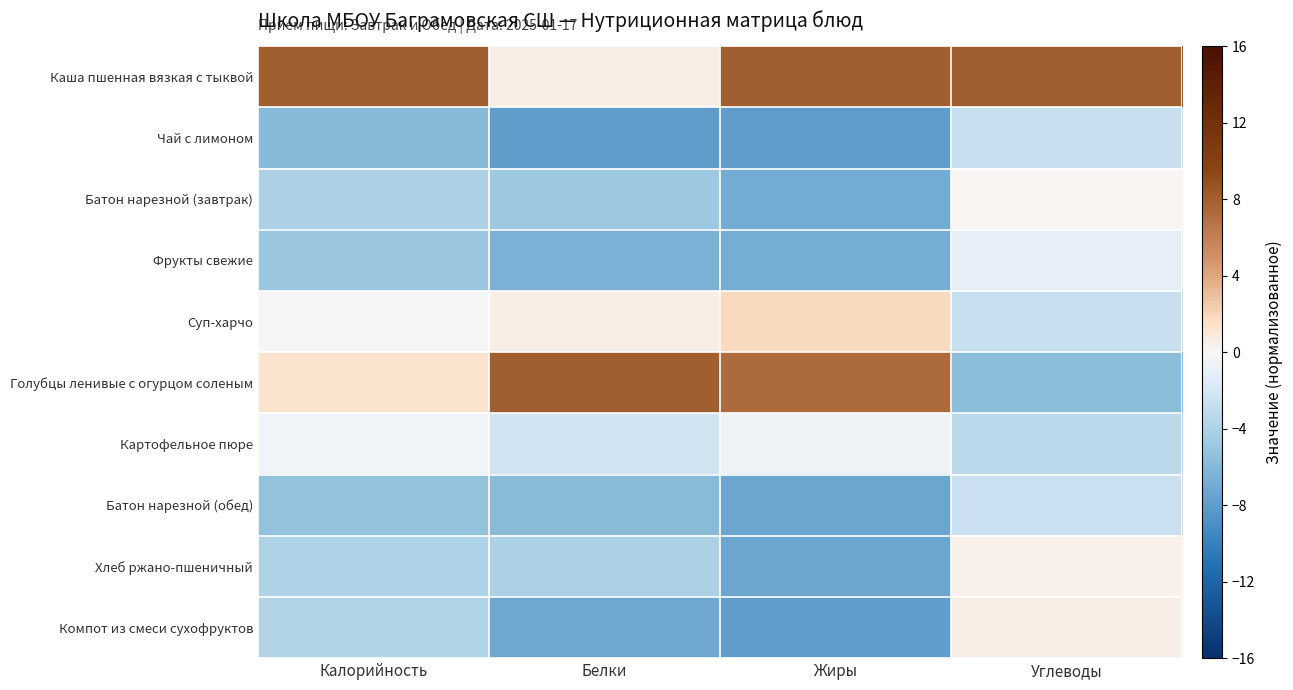

Between Белки and Калорийность, which is larger?

Калорийность